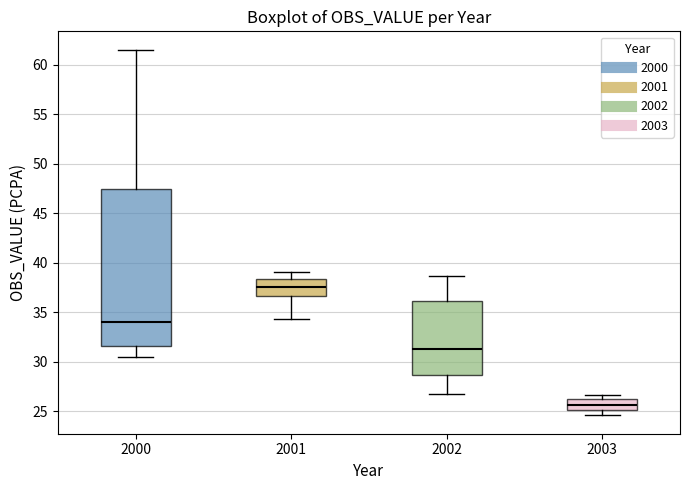

Comparing the boxes themselves (not the whiskers), which one is the tallest?

2000